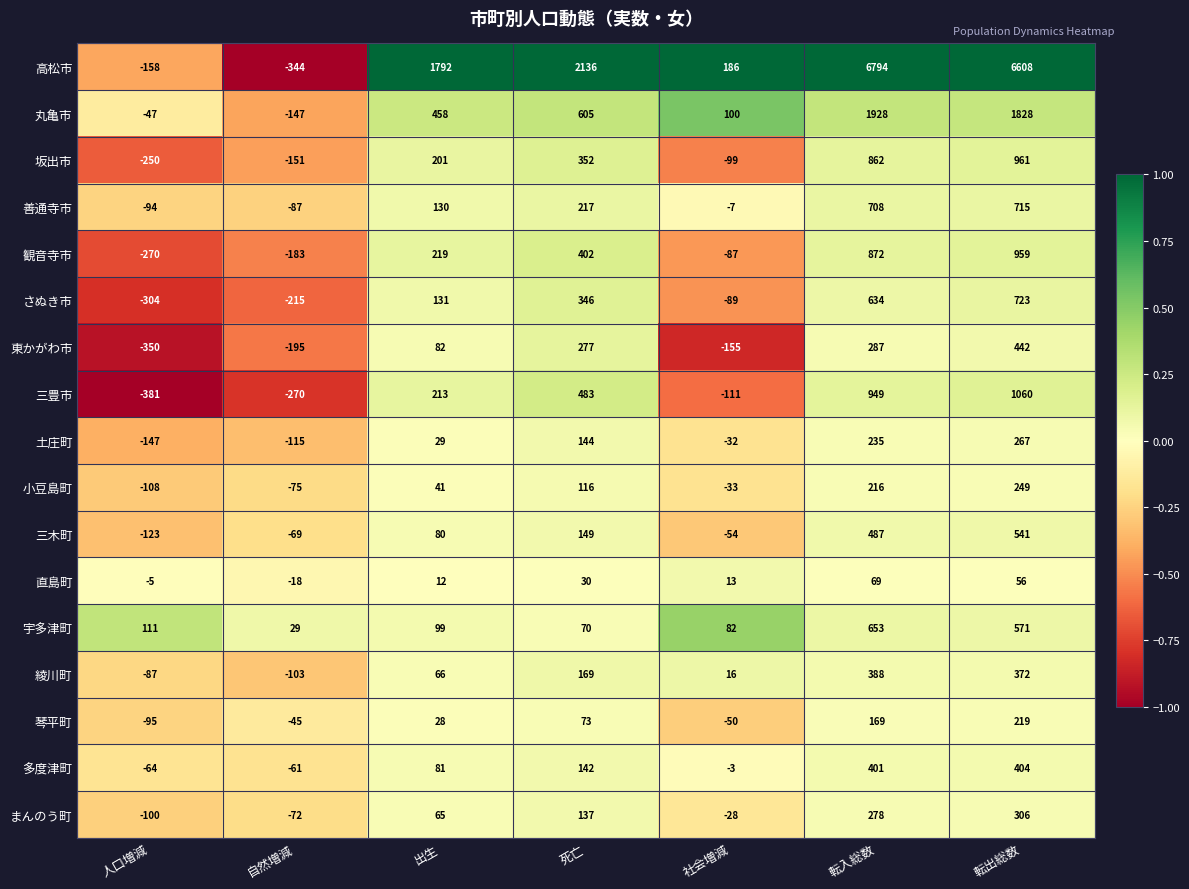

The value of 丸亀市 at 転入総数 is 1928. True or false?

True